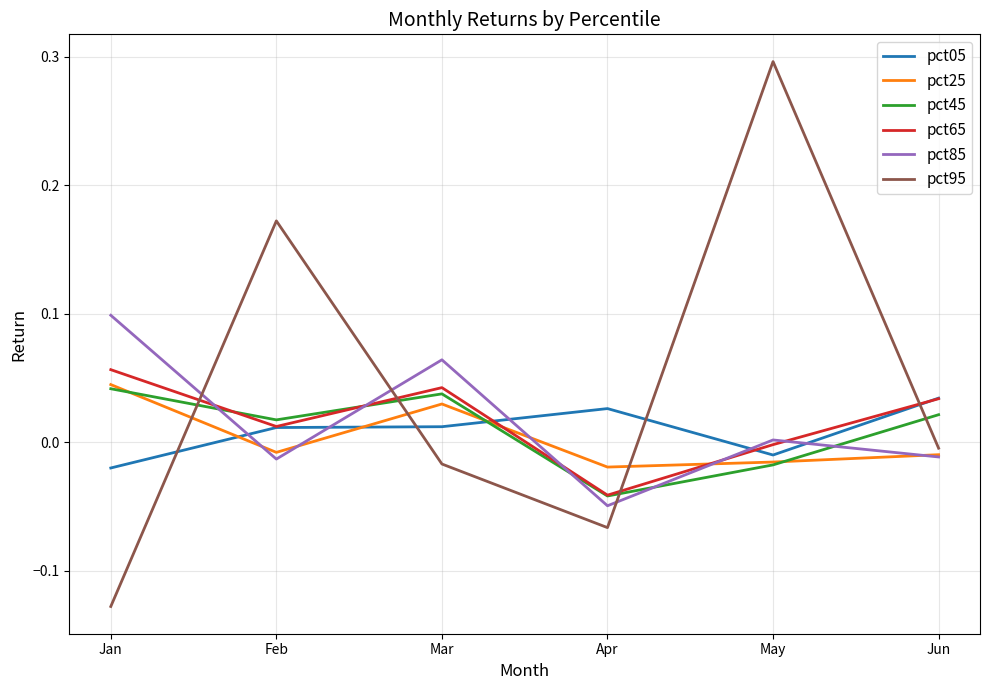

Is the value of pct85 at Apr greater than the value of pct25 at Mar?

No